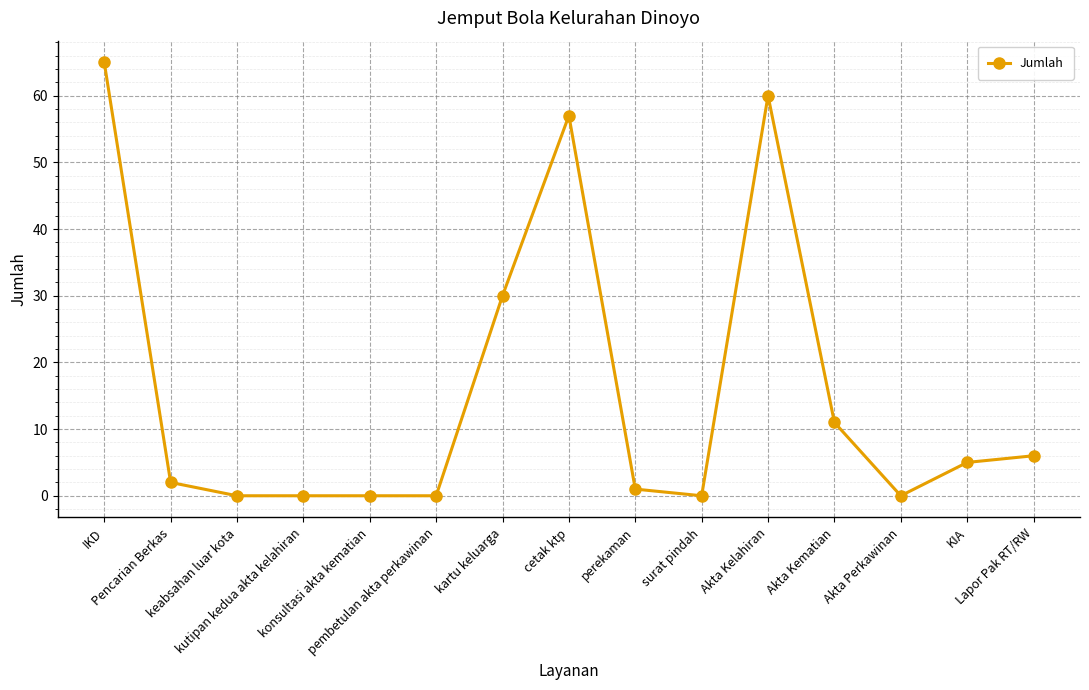

Reading left to right, extract all data points from this chart.

IKD=65	Pencarian Berkas=2	keabsahan luar kota=0	kutipan kedua akta kelahiran=0	konsultasi akta kematian=0	pembetulan akta perkawinan=0	kartu keluarga=30	cetak ktp=57	perekaman=1	surat pindah=0	Akta Kelahiran=60	Akta Kematian=11	Akta Perkawinan=0	KIA=5	Lapor Pak RT/RW=6